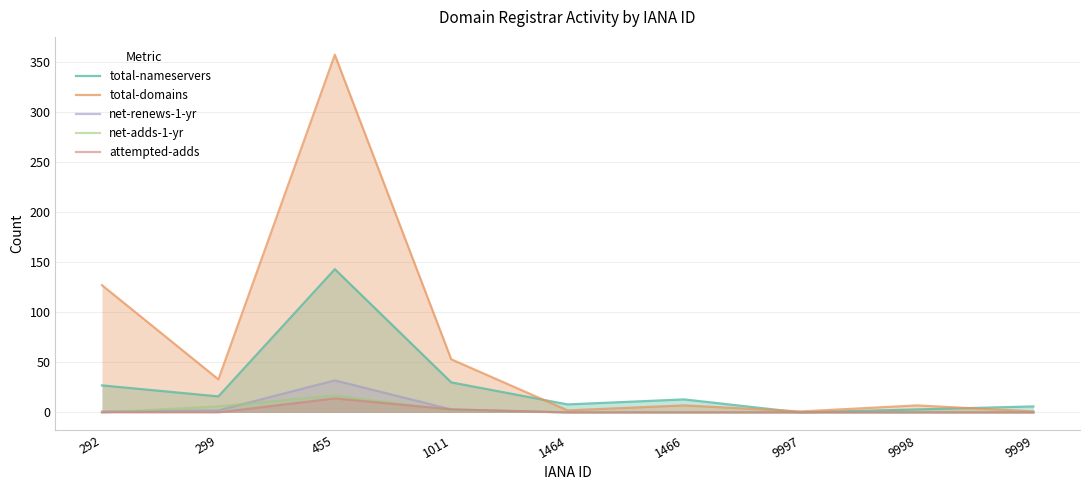

Reading left to right, list all the values displayed in this chart.

total-nameservers: 27	16	143	30	8	13	0	3	6
total-domains: 127	33	357	53	2	7	1	7	1
net-renews-1-yr: 1	2	32	3	0	0	0	0	0
net-adds-1-yr: 0	6	17	2	0	0	0	0	0
attempted-adds: 0	0	14	3	0	0	0	0	0